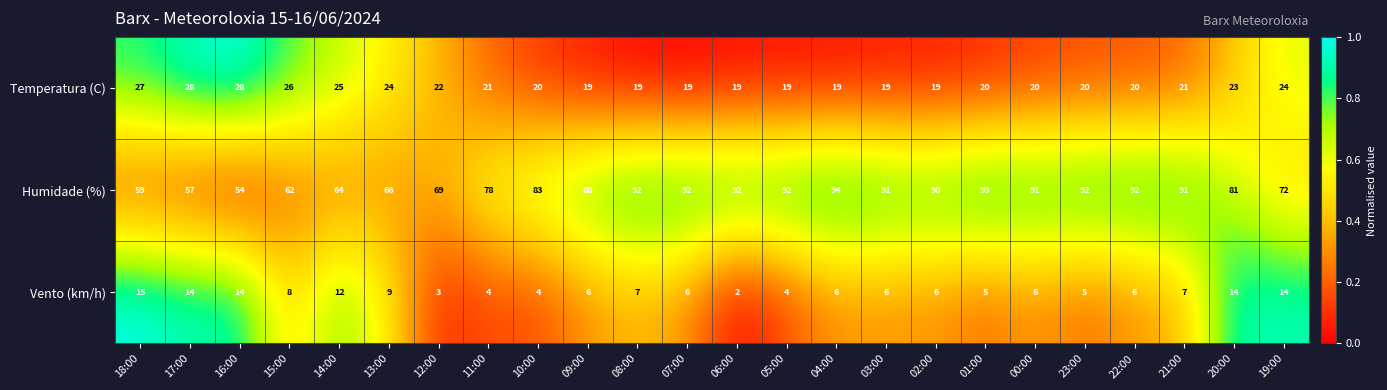

Is it true that Vento (km/h) equals 6 at 11:00?

False